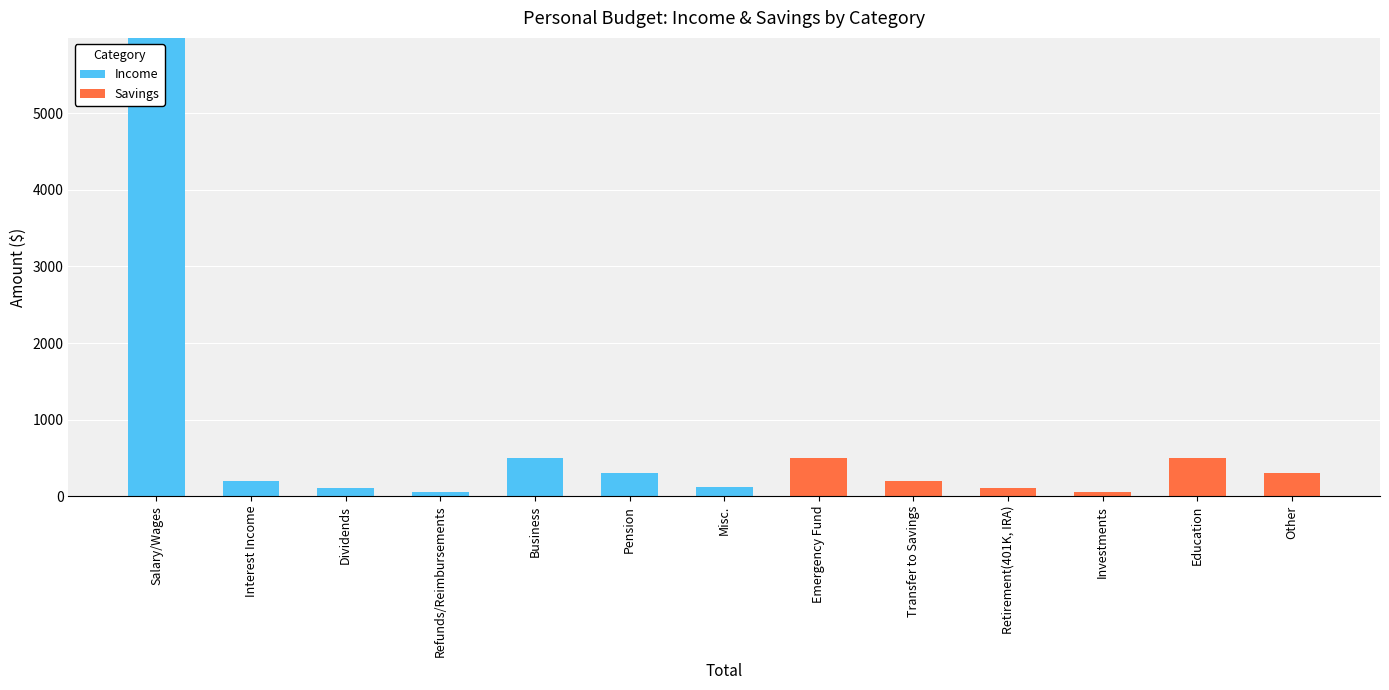

At which label does Income reach its peak?

Salary/Wages